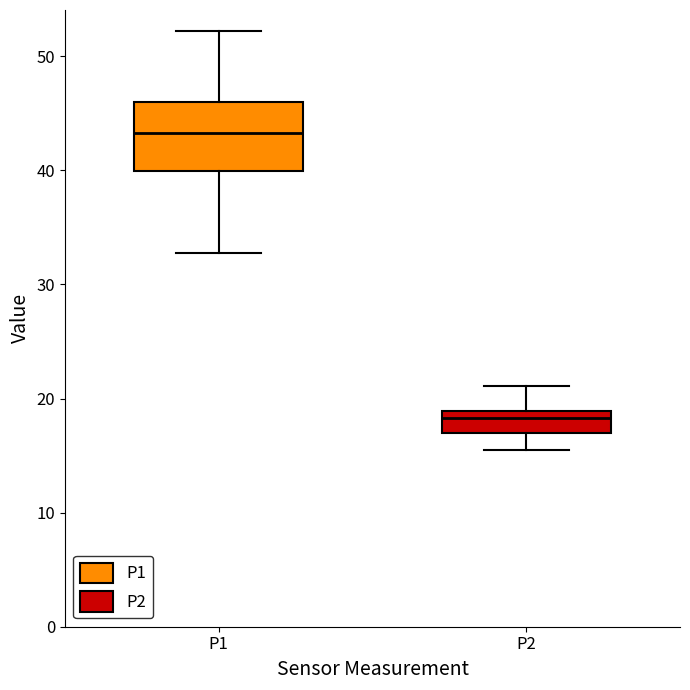

Which box's median line is the lowest?

P2